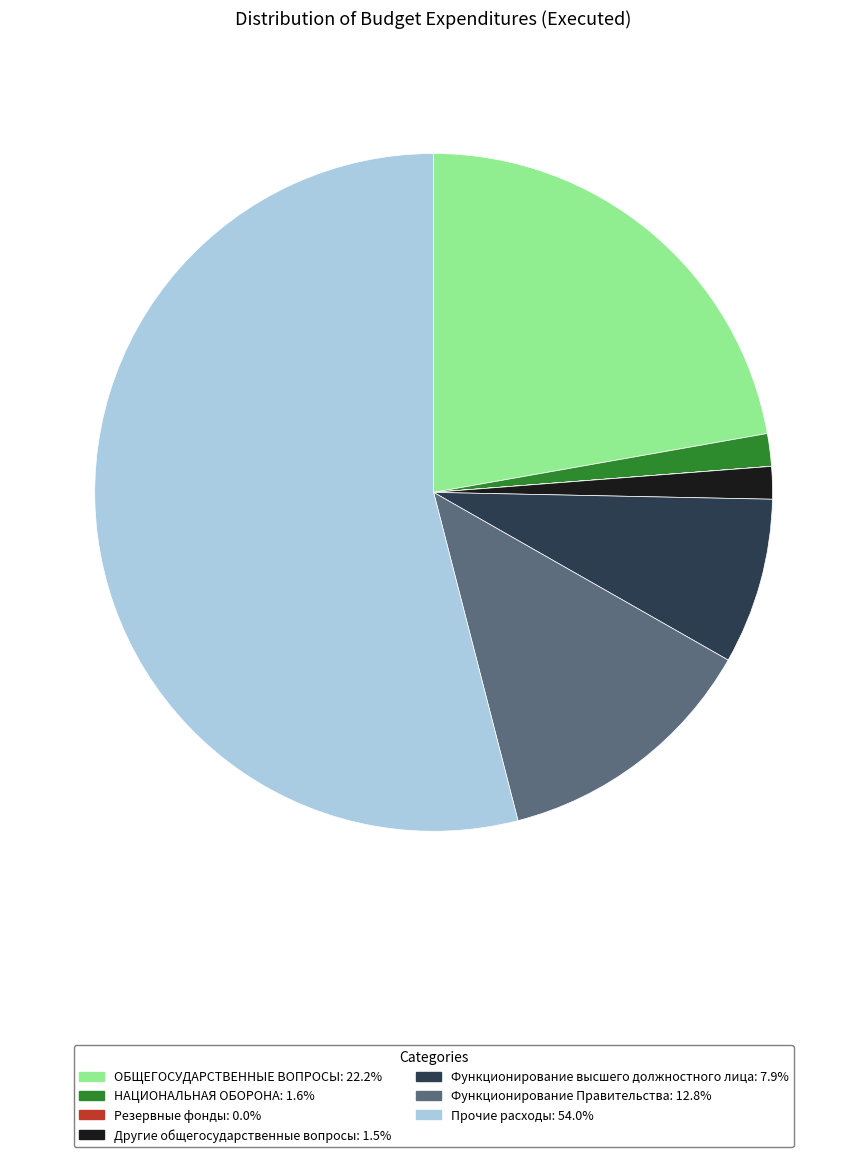

Is there a majority slice in this chart?

Yes